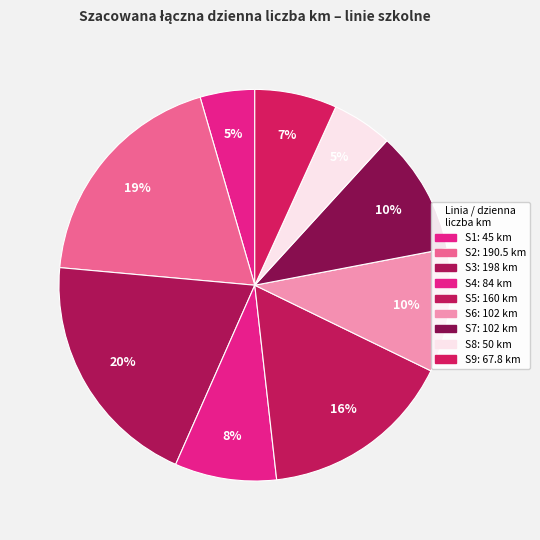

Does any single category account for the majority?

No